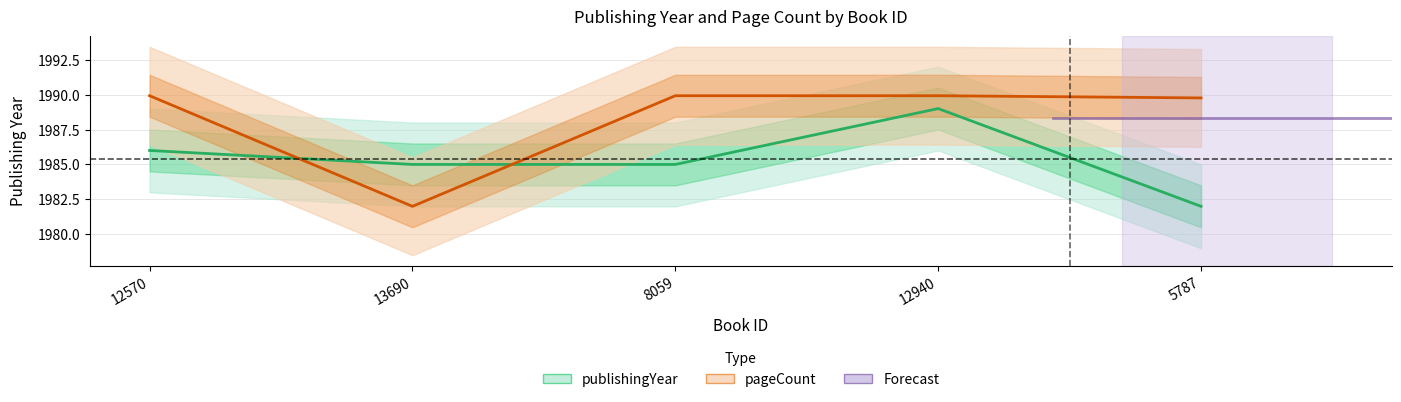

What is the spread (max minus min) of values at 13690?

3.0